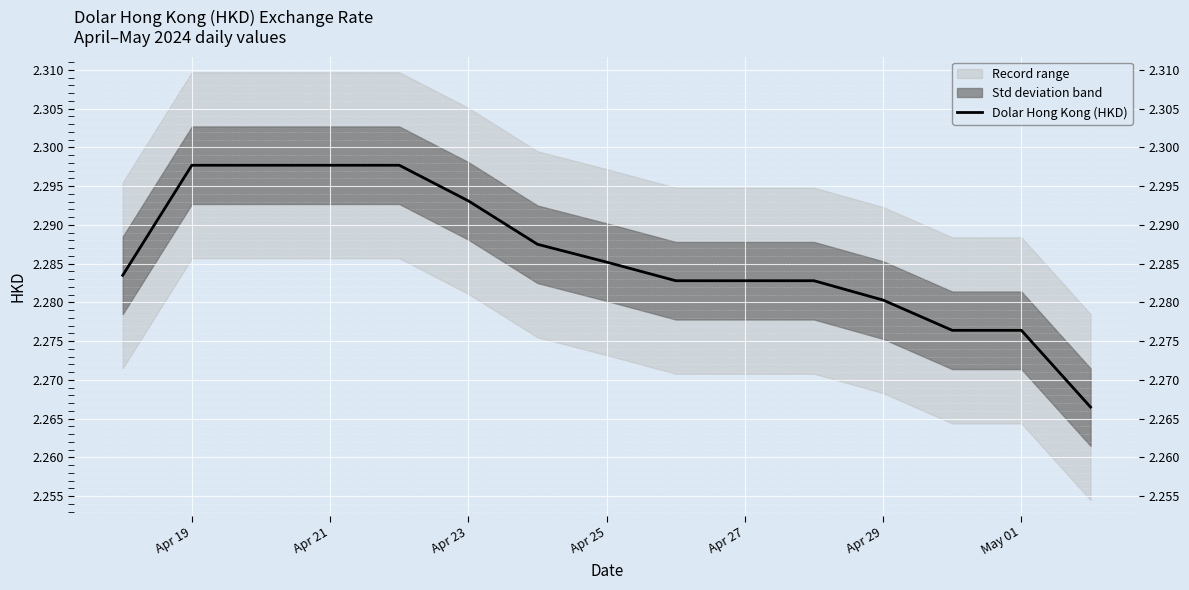

The value at Apr 29 is 0.9. True or false?

False